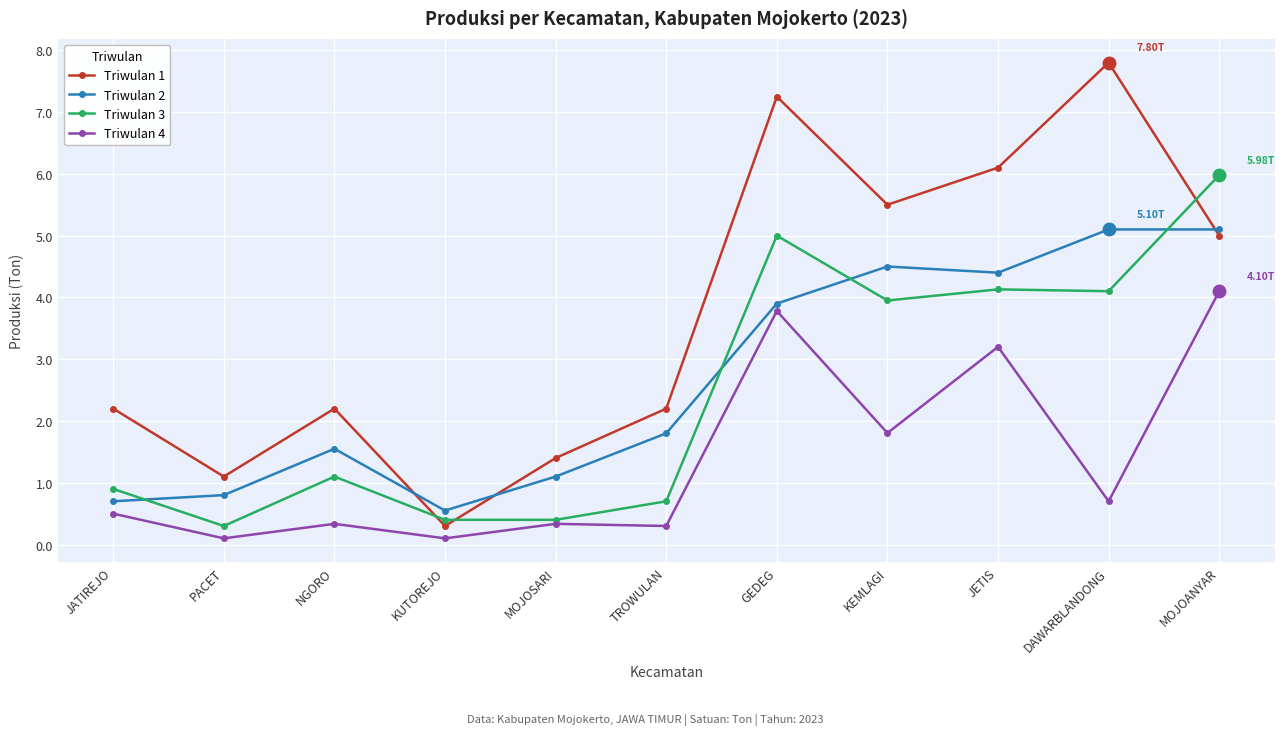

Is the value of Triwulan 4 at MOJOANYAR greater than the value of Triwulan 2 at KEMLAGI?

No